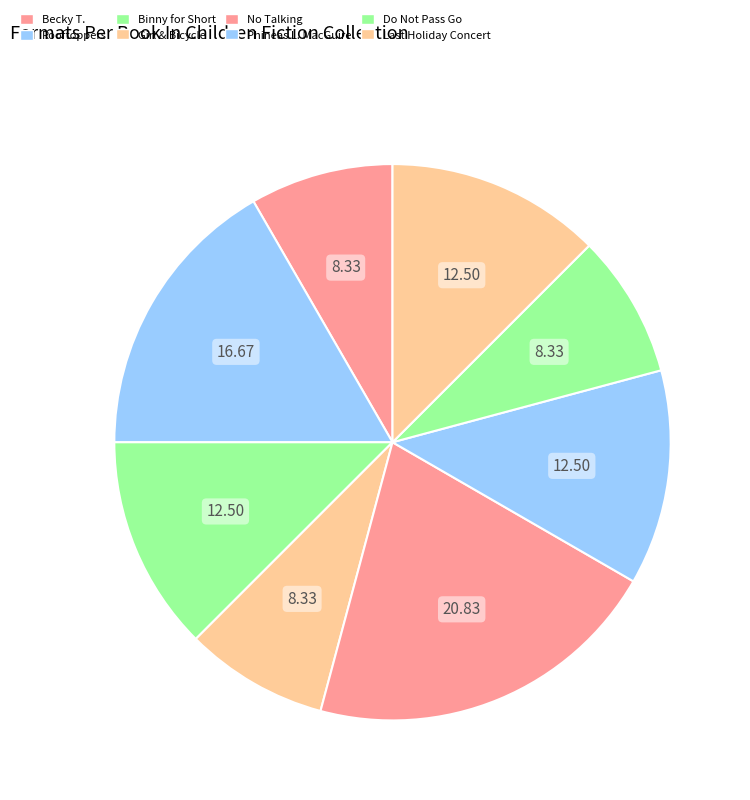

Is there any slice that represents more than half of the pie?

No